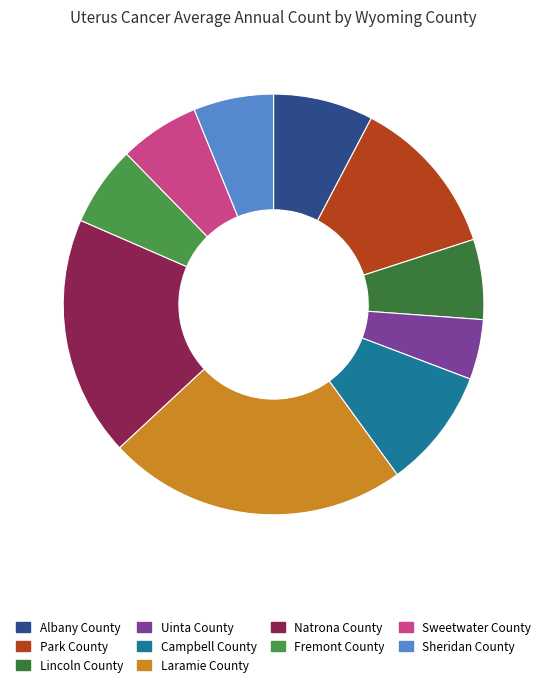

What is the smallest slice in the pie chart?

Uinta County